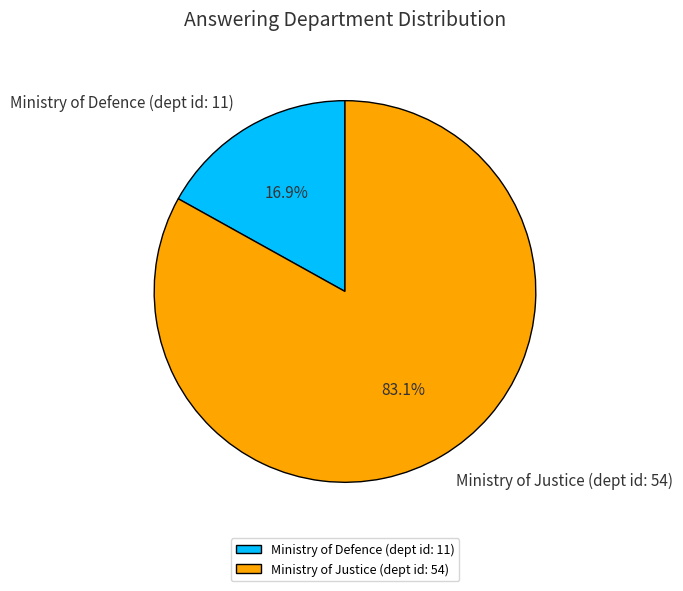

The Ministry of Defence (dept id: 11) slice represents 23% of the pie. True or false?

False